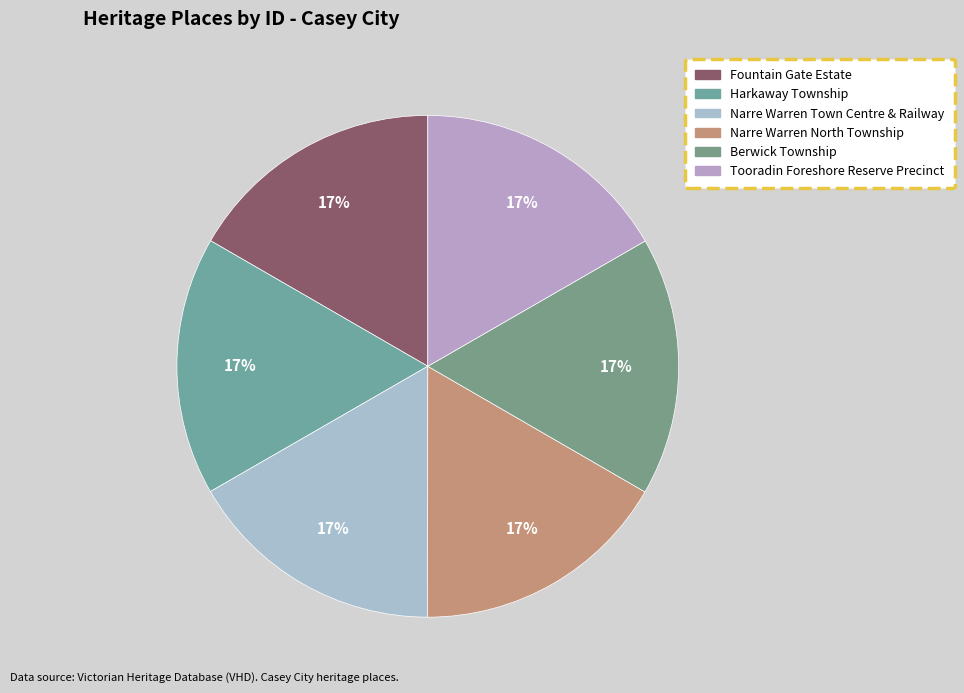

Does Narre Warren Town Centre & Railway account for over 50% of the chart?

No